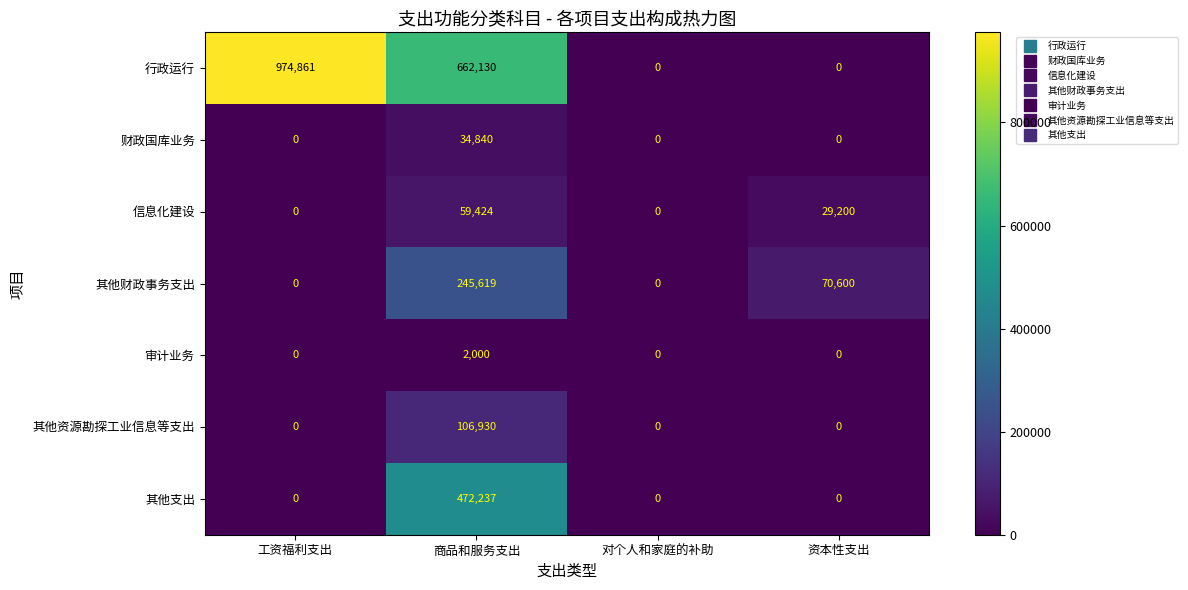

What is the spread (max minus min) of values at 工资福利支出?

974861